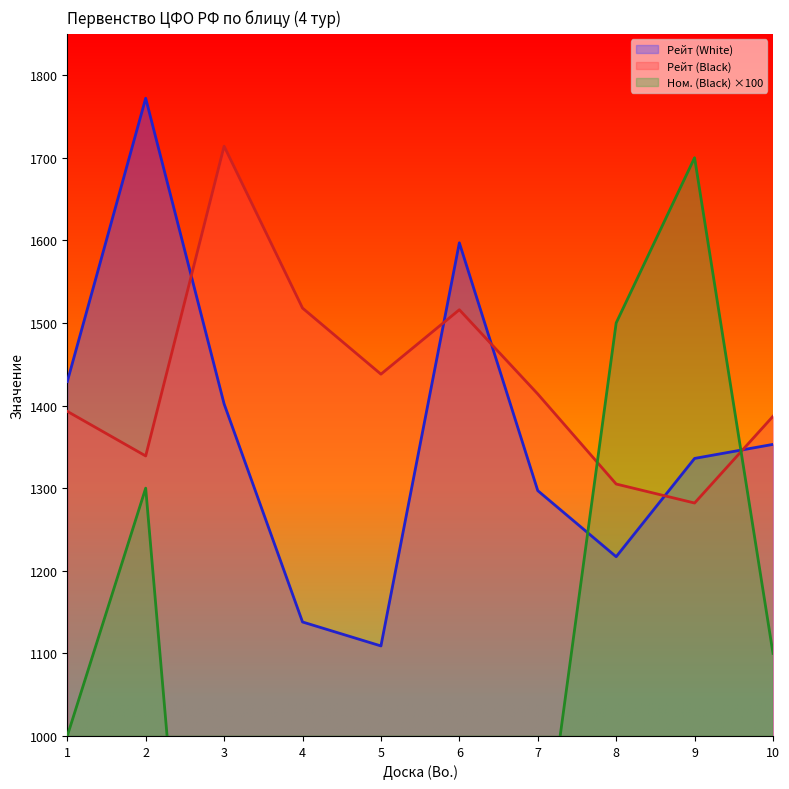

Is it true that Ном. (Black) equals 400 at 4?

True